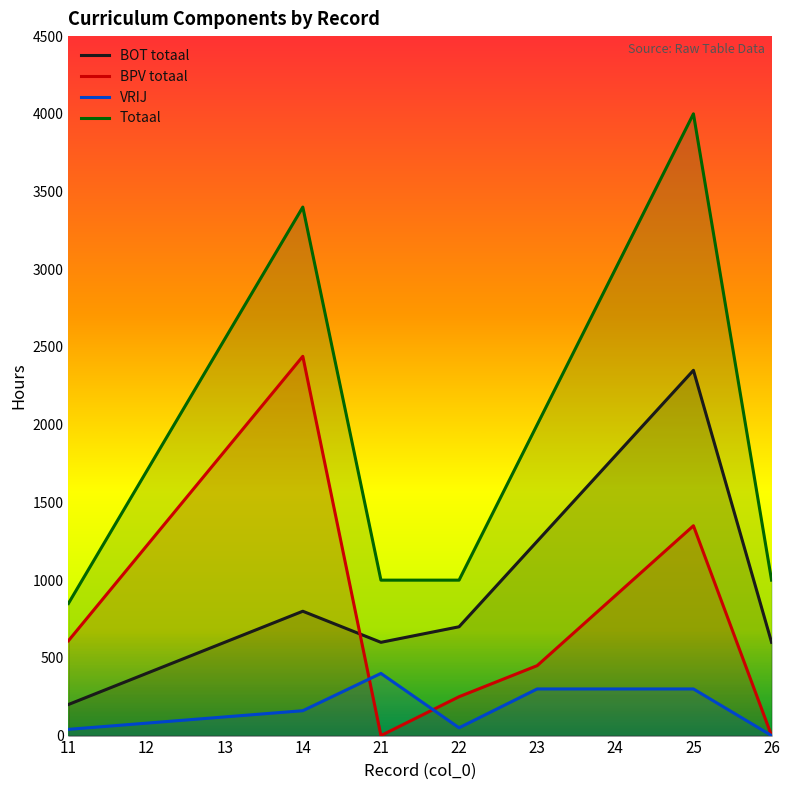

What is the minimum value for BOT totaal?

200